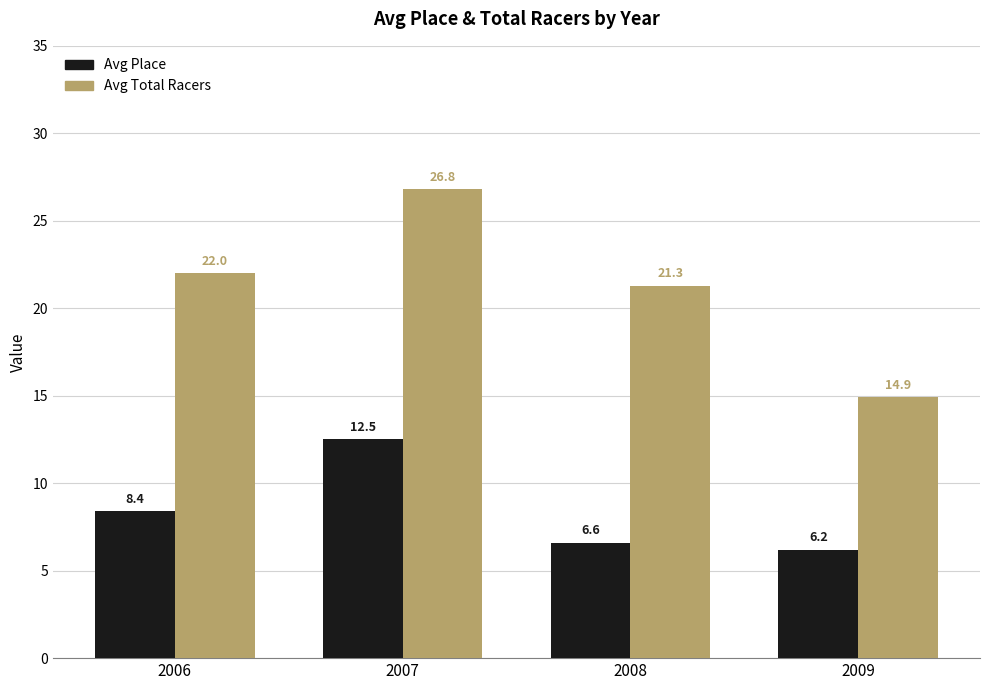

Count the number of categories in the chart.

4